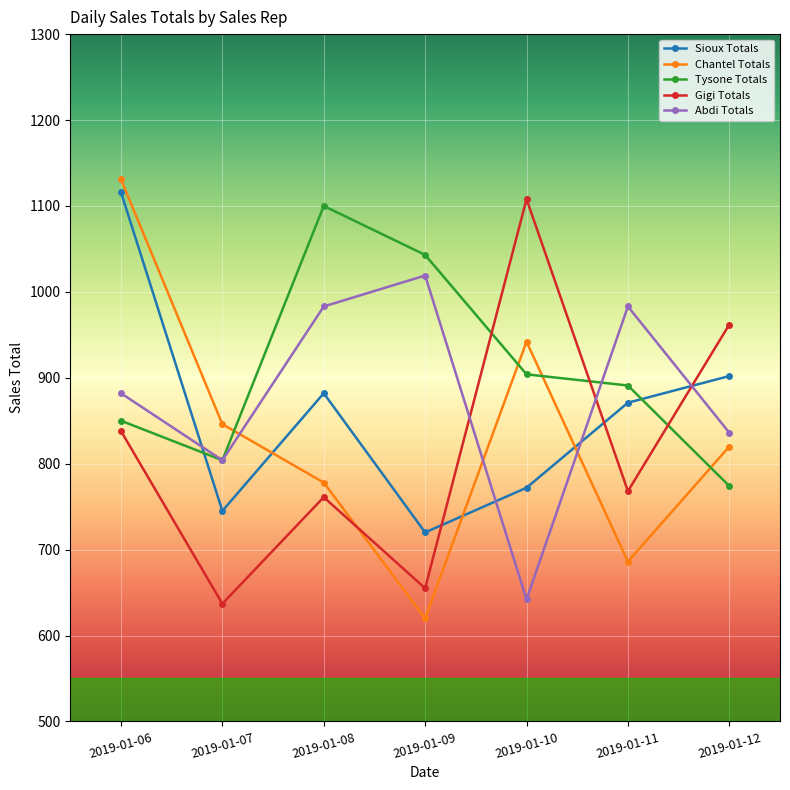

At which category is the sum across all series the highest?

2019-01-06